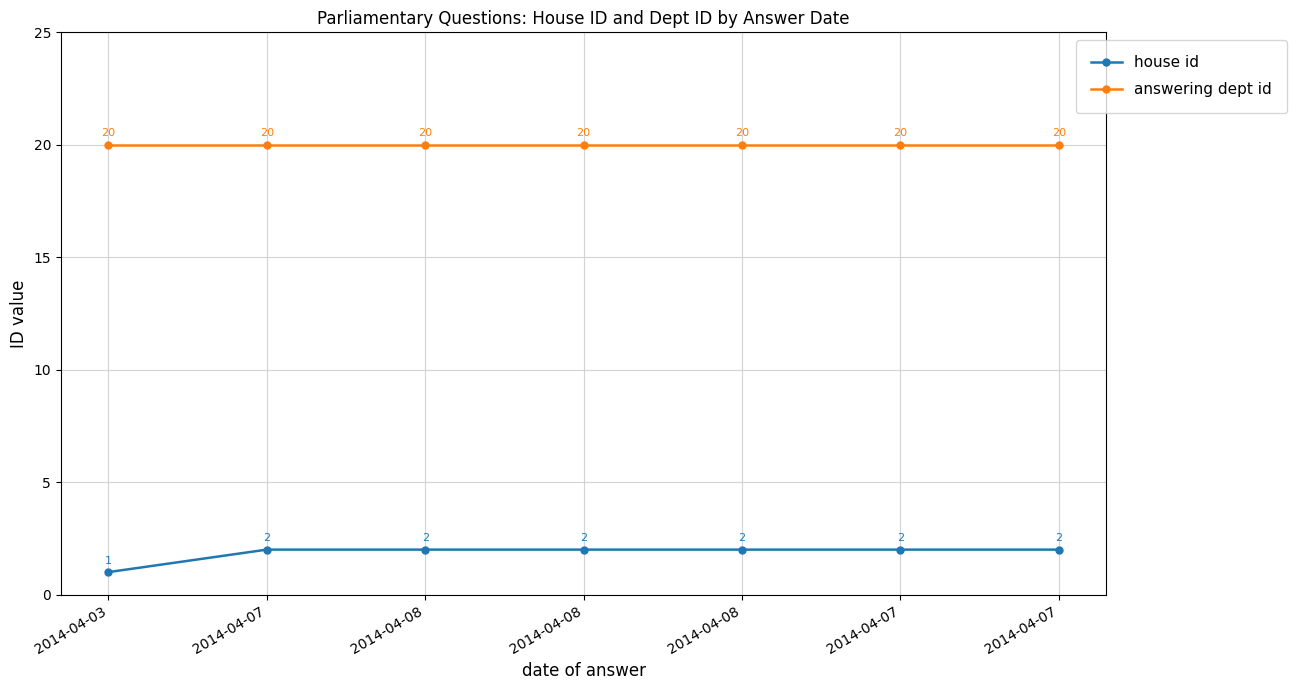

What is the minimum value for answering dept id?

20